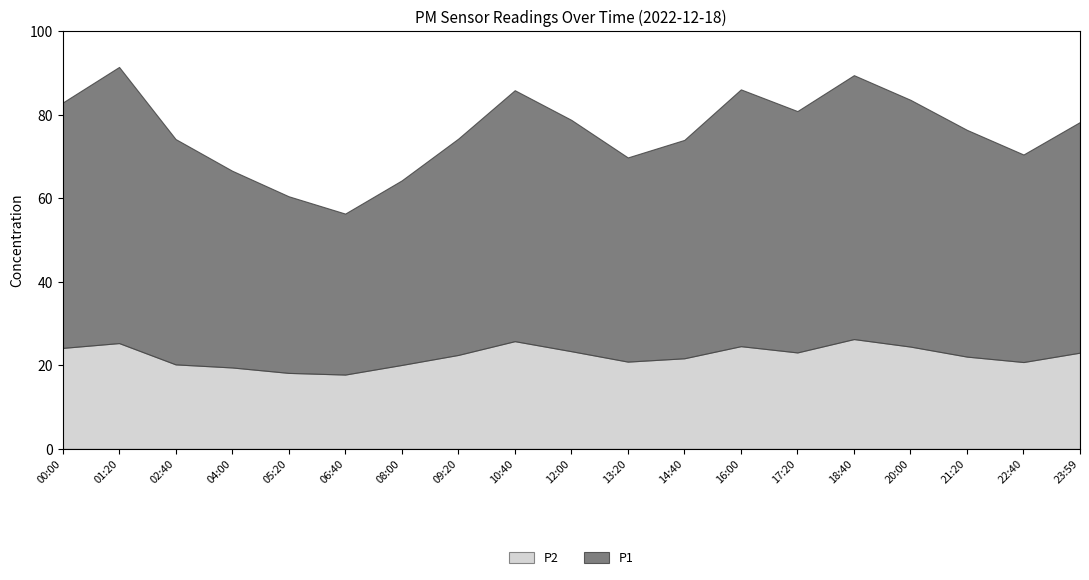

Which has a higher value, 13:20 or 08:00?

13:20